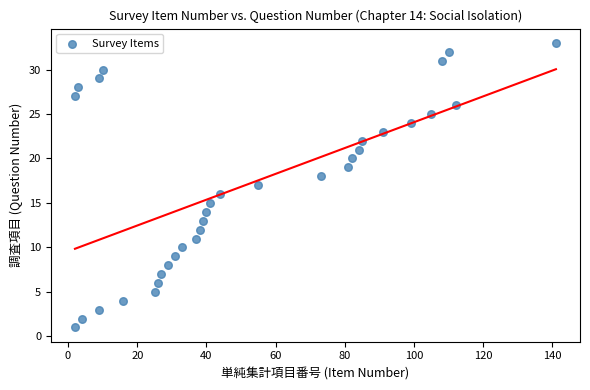

What is the range of X values (max minus min)?

139